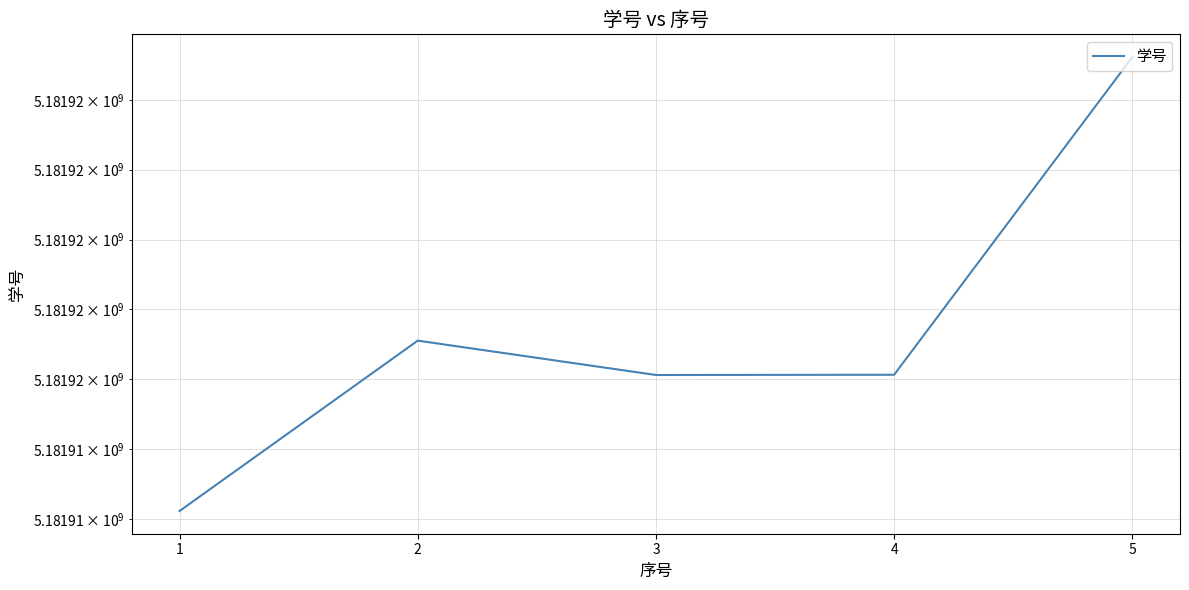

The chart shows a value of 5181917106 at 2. True or false?

True